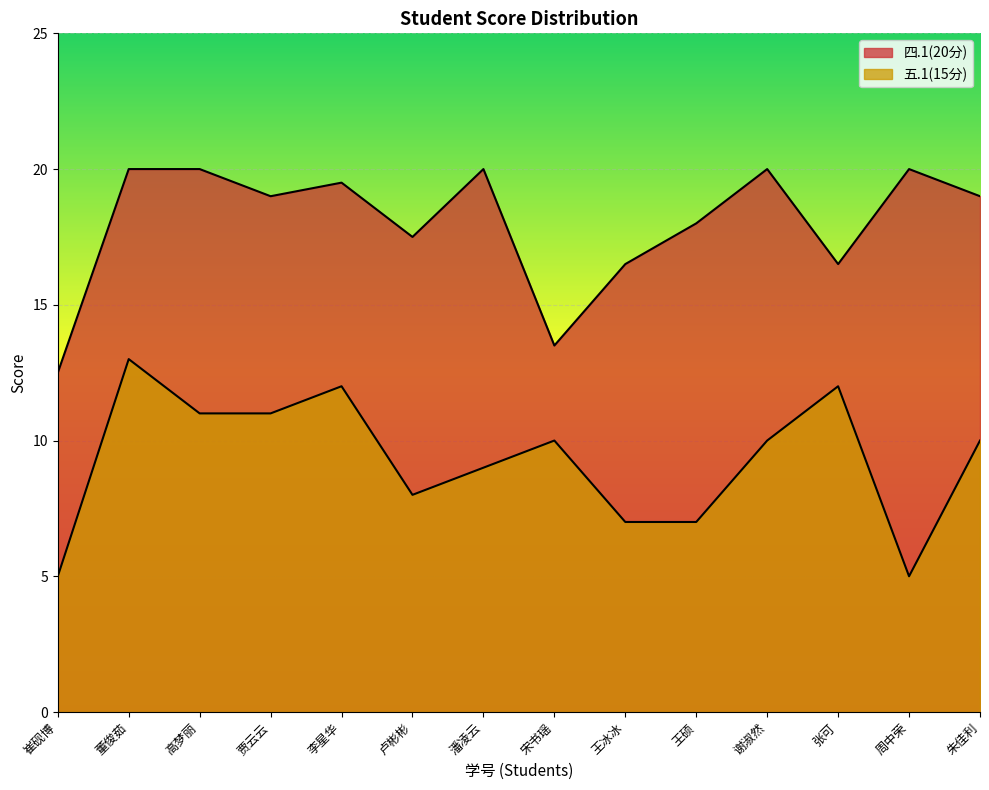

List the series in order of their peak value, lowest first.

五.1(15分), 四.1(20分)